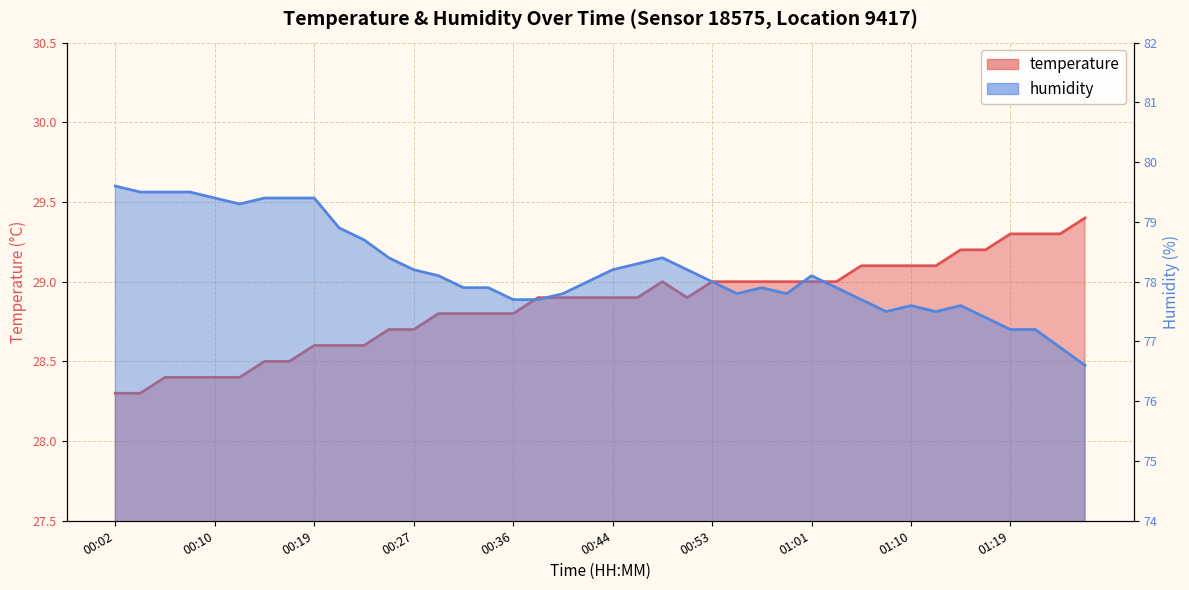

Is the value of temperature at 00:38 greater than the value of humidity at 00:31?

No